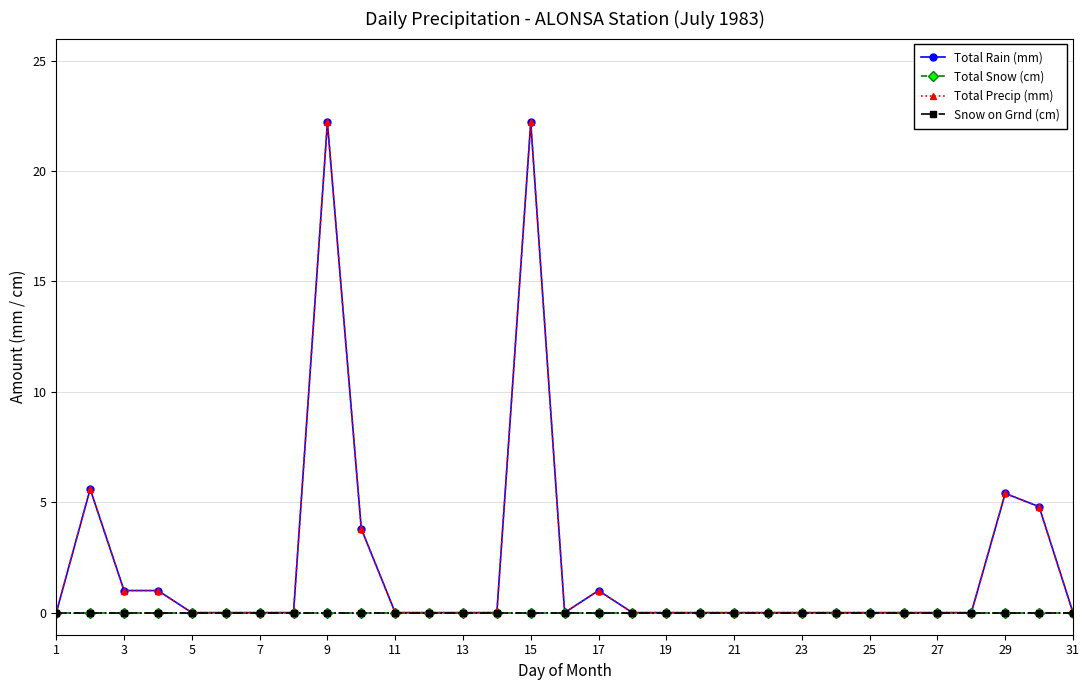

Is this an area chart (filled region under the line)?

No